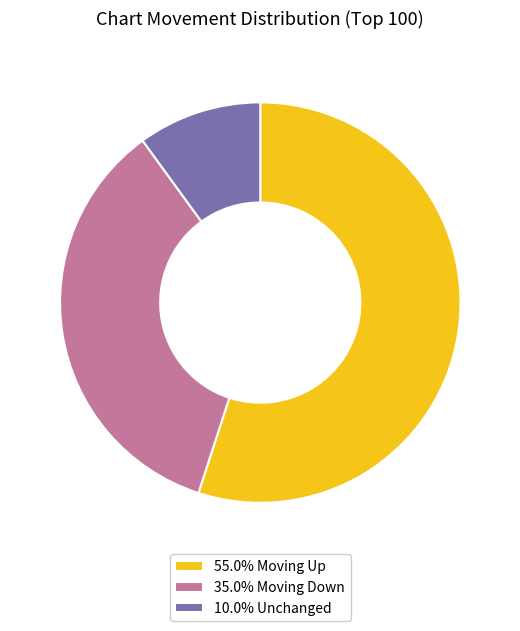

Is the sum of 55.0% Moving Up and 10.0% Unchanged greater than half?

Yes